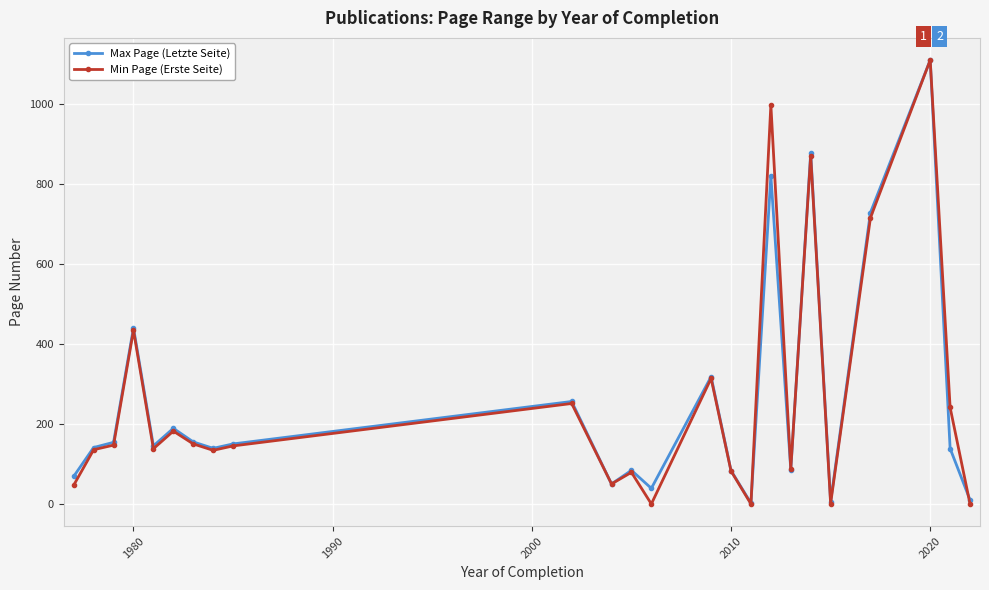

True or false: Min Page (Erste Seite) has more than 1 interior local peaks.

True